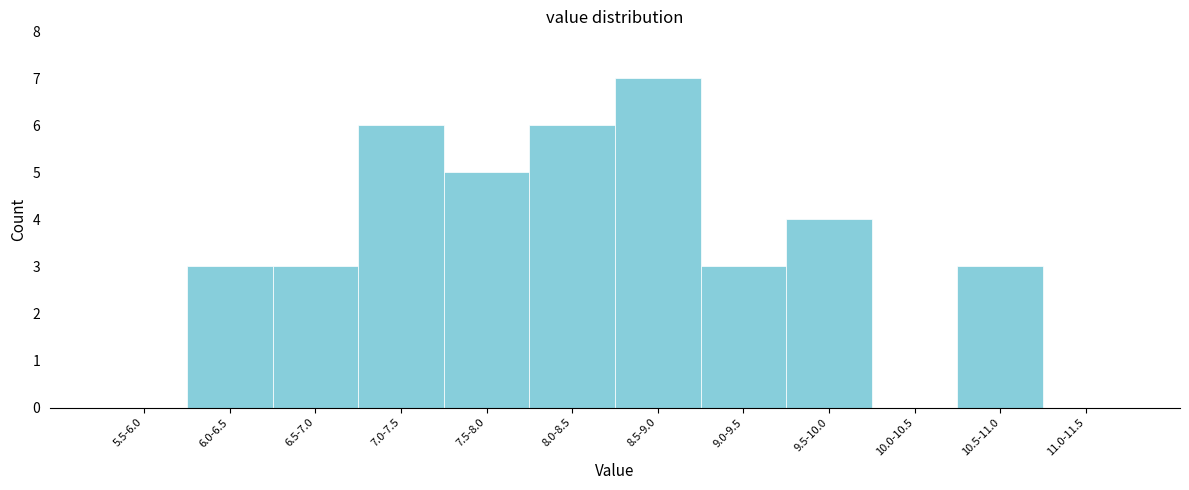

Reading left to right, extract all data points from this chart.

5.5-6.0=0	6.0-6.5=3	6.5-7.0=3	7.0-7.5=6	7.5-8.0=5	8.0-8.5=6	8.5-9.0=7	9.0-9.5=3	9.5-10.0=4	10.0-10.5=0	10.5-11.0=3	11.0-11.5=0